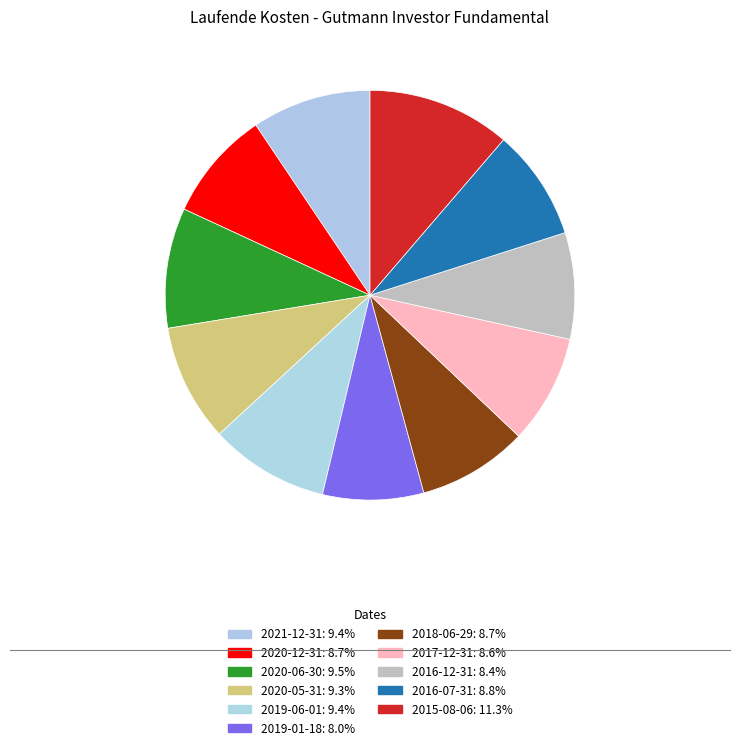

To the nearest percent, what percentage of the pie is 2020-12-31?

9%